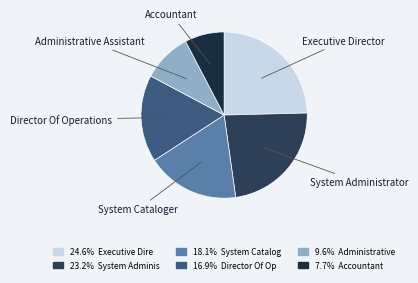

Approximately how many times larger is the value at System Cataloger compared to Administrative Assistant?

1.9